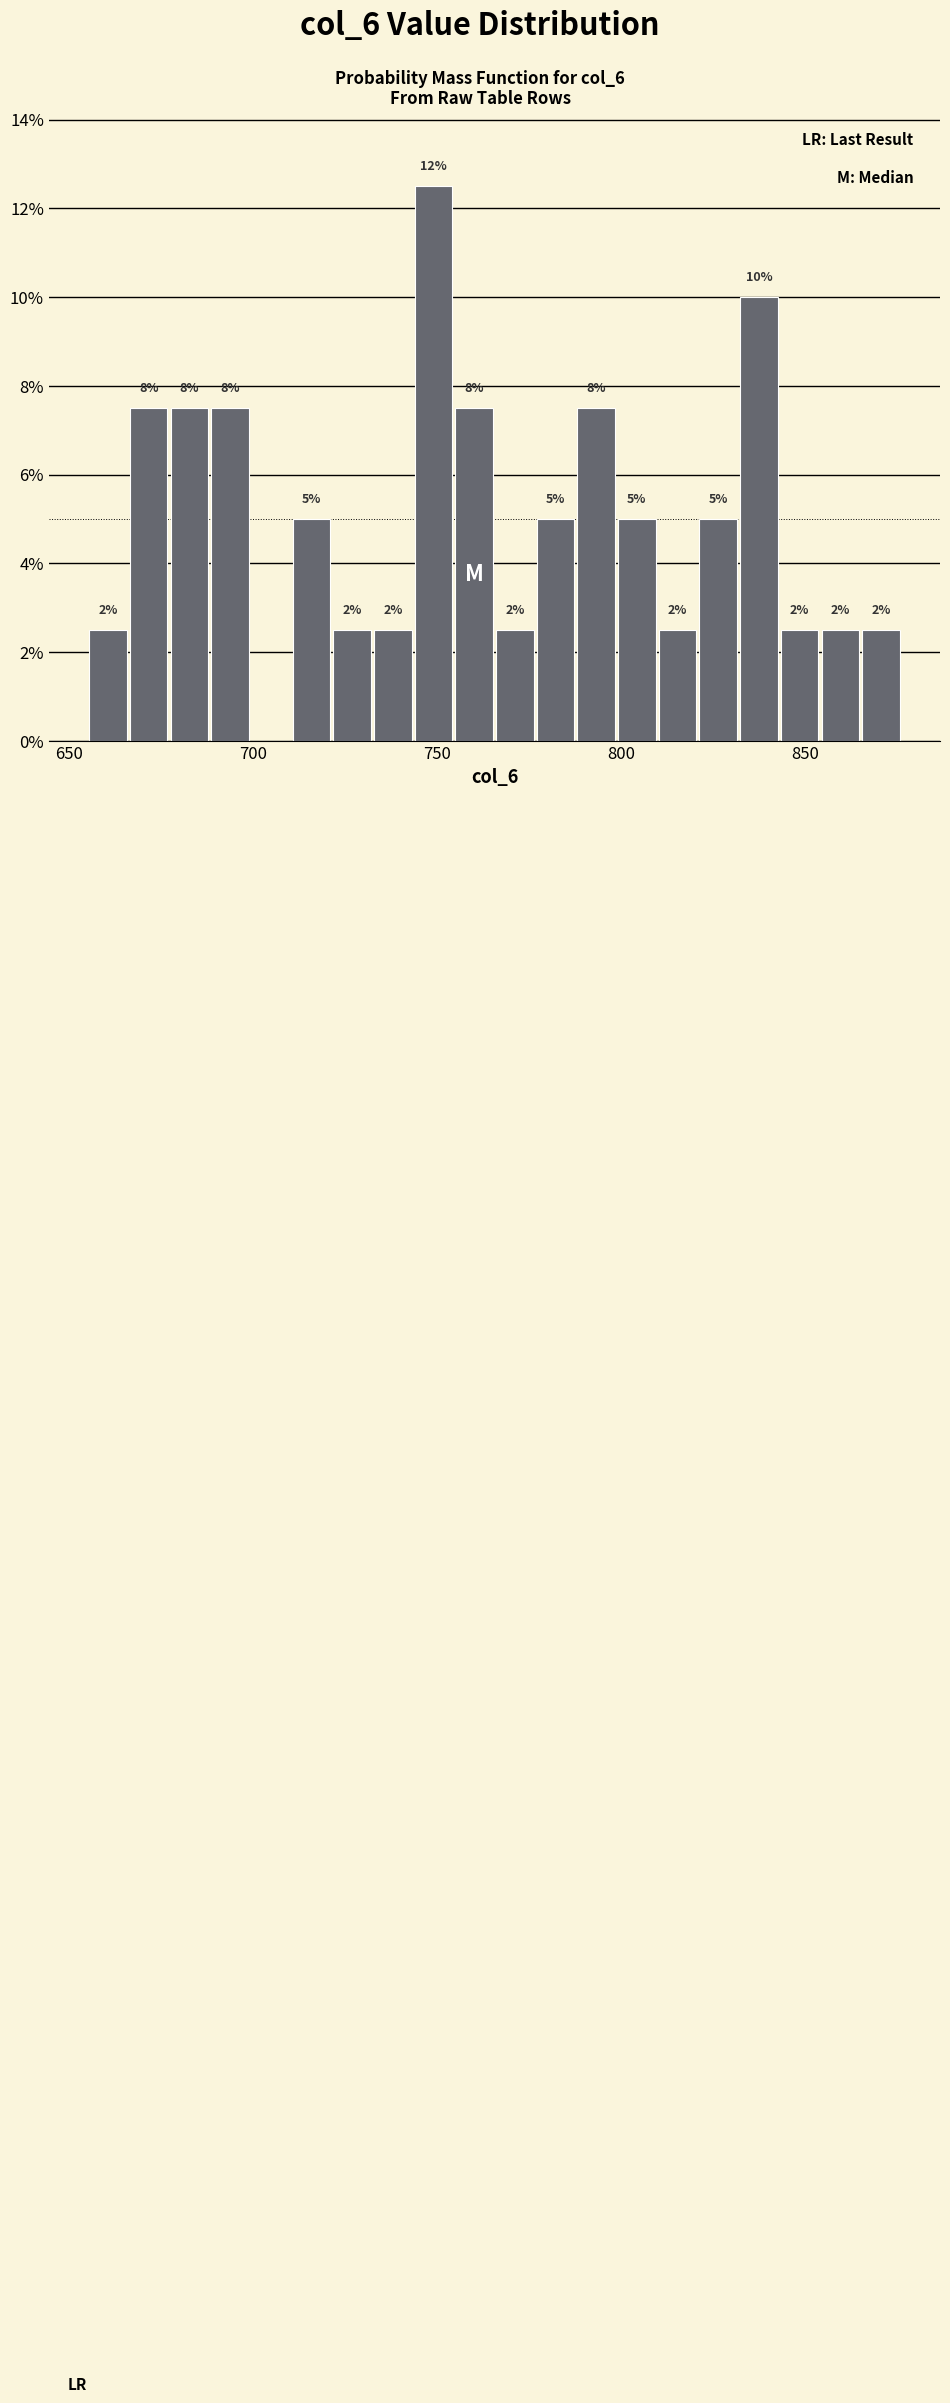

Around what value on the x-axis is the tallest bar? Give the approximate position of its centre, as read against the axis.

750